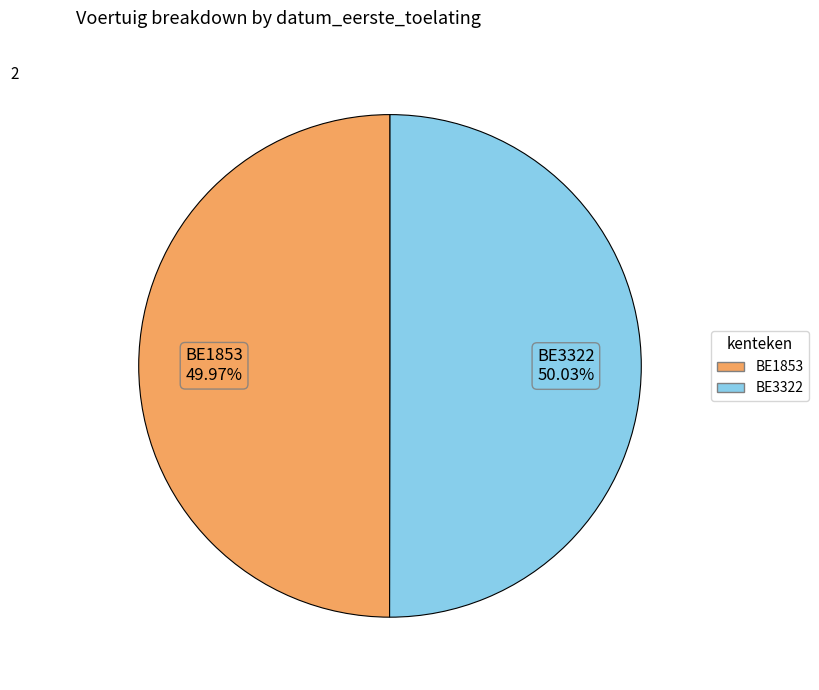

The BE3322 slice represents 50% of the pie. True or false?

True